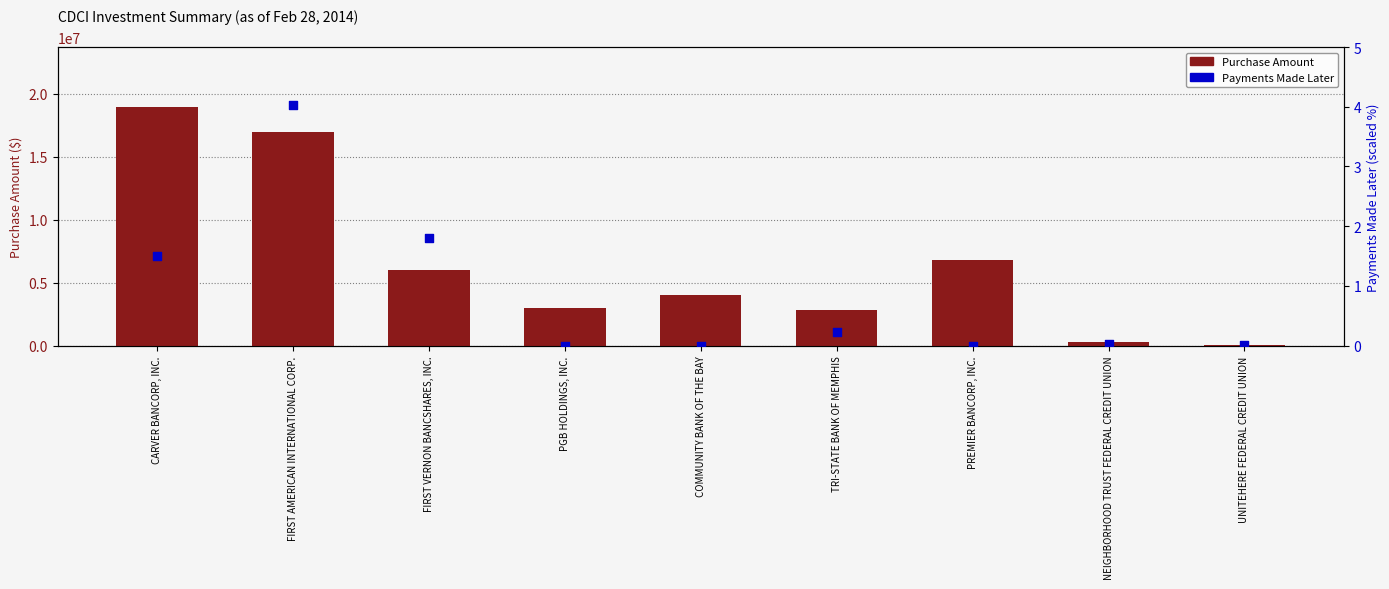

At which category is the sum across all series the highest?

CARVER BANCORP, INC.